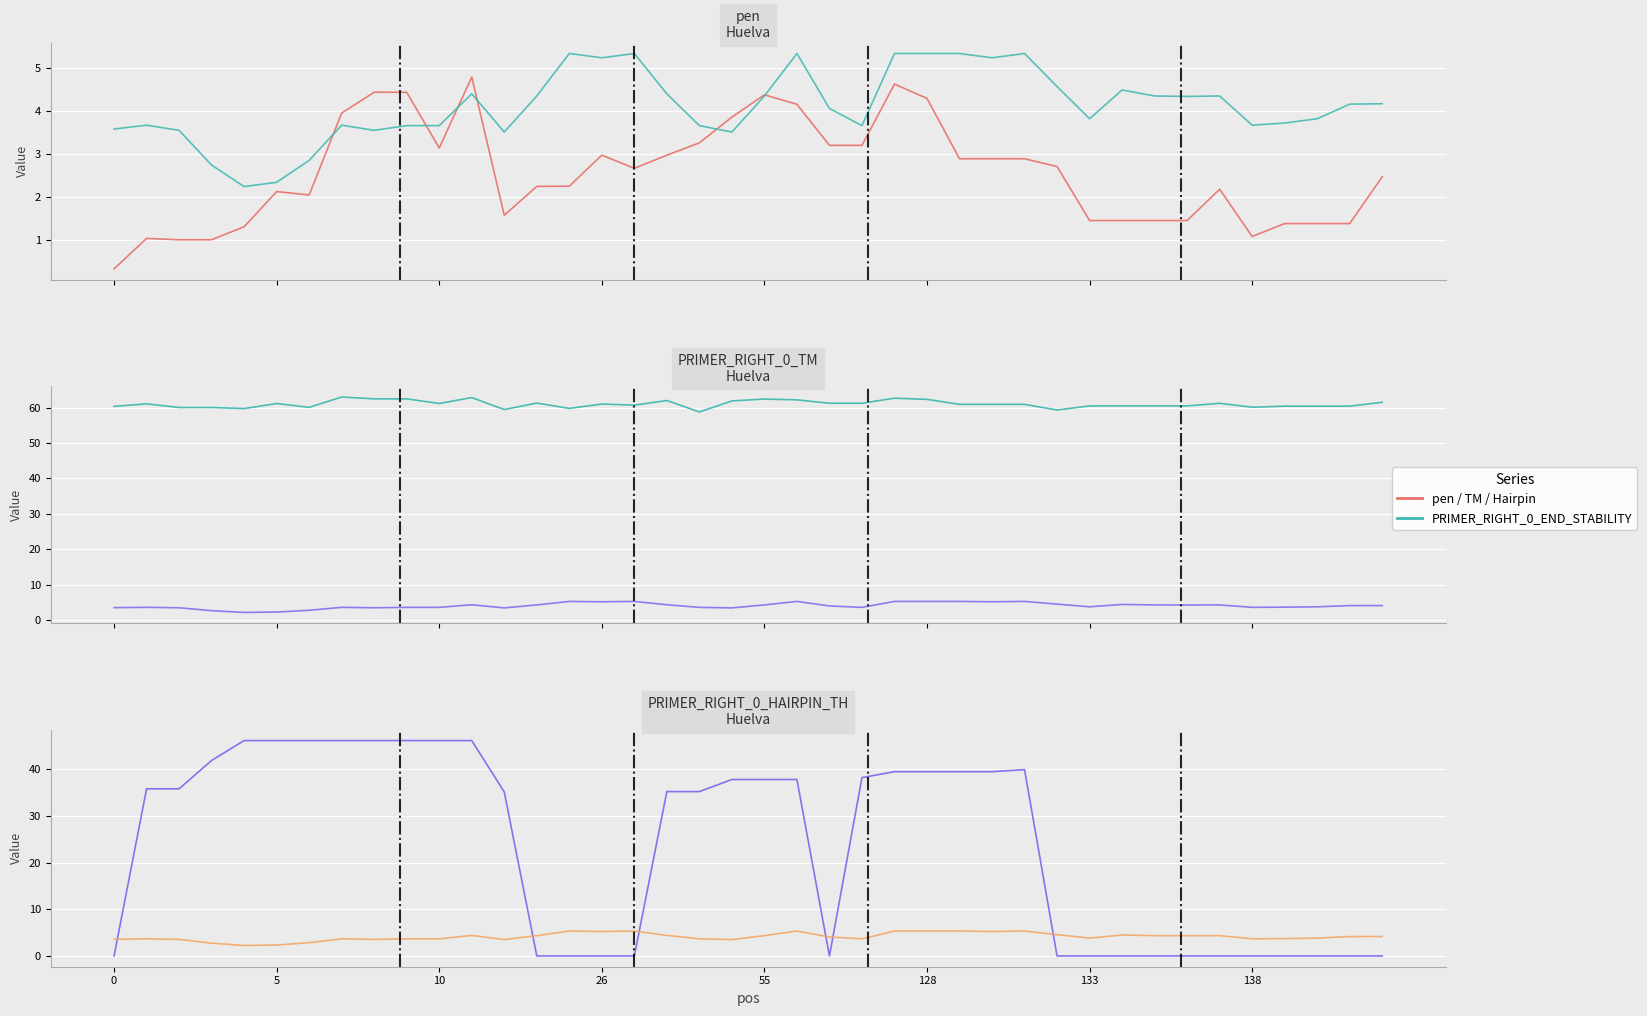

What value does the pen series have at 133?

1.4